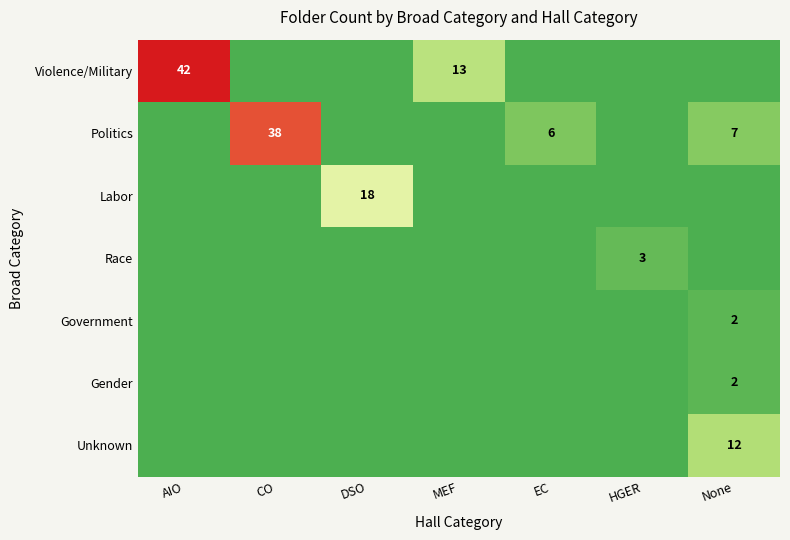

The Labor series shows 27 at DSO. True or false?

False